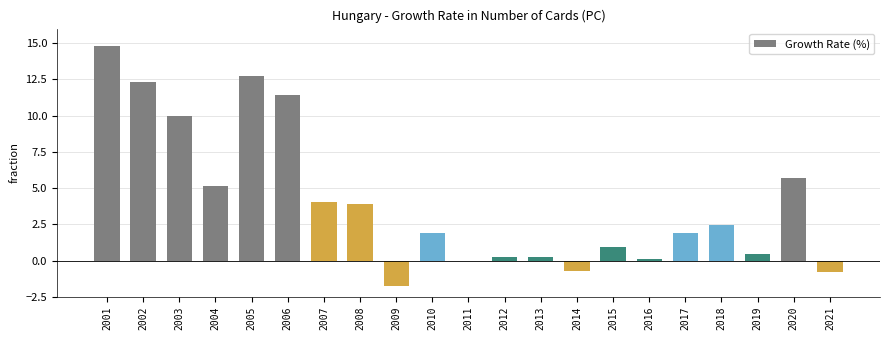

What is the greatest value displayed?

14.8